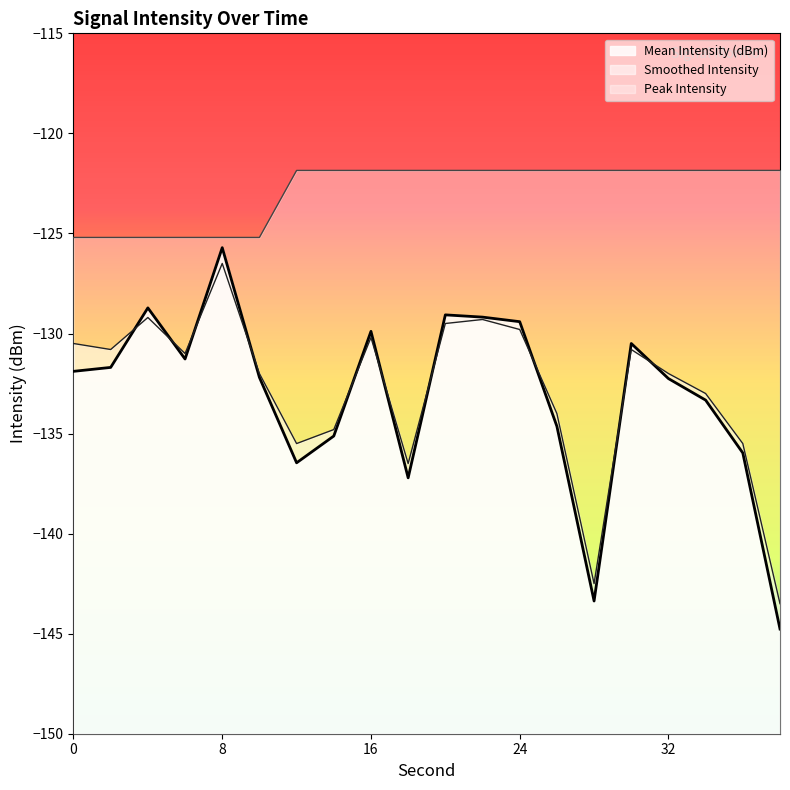

Reading left to right, list all the values displayed in this chart.

Mean Intensity (dBm): 0=-131.9	2=-131.7	4=-128.7	6=-131.3	8=-125.7	10=-132.2	12=-136.5	14=-135.1	16=-129.9	18=-137.2	20=-129.1	22=-129.2	24=-129.4	26=-134.6	28=-143.4	30=-130.5	32=-132.3	34=-133.3	36=-136.0	38=-144.8
Smoothed Intensity: 0=-130.5	2=-130.8	4=-129.2	6=-131.0	8=-126.5	10=-132.0	12=-135.5	14=-134.8	16=-130.2	18=-136.5	20=-129.5	22=-129.3	24=-129.8	26=-134.0	28=-142.5	30=-130.8	32=-132.0	34=-133.0	36=-135.5	38=-143.5
Peak Intensity: 0=-125.2	2=-125.2	4=-125.2	6=-125.2	8=-125.2	10=-125.2	12=-121.9	14=-121.9	16=-121.9	18=-121.9	20=-121.9	22=-121.9	24=-121.9	26=-121.9	28=-121.9	30=-121.9	32=-121.9	34=-121.9	36=-121.9	38=-121.9